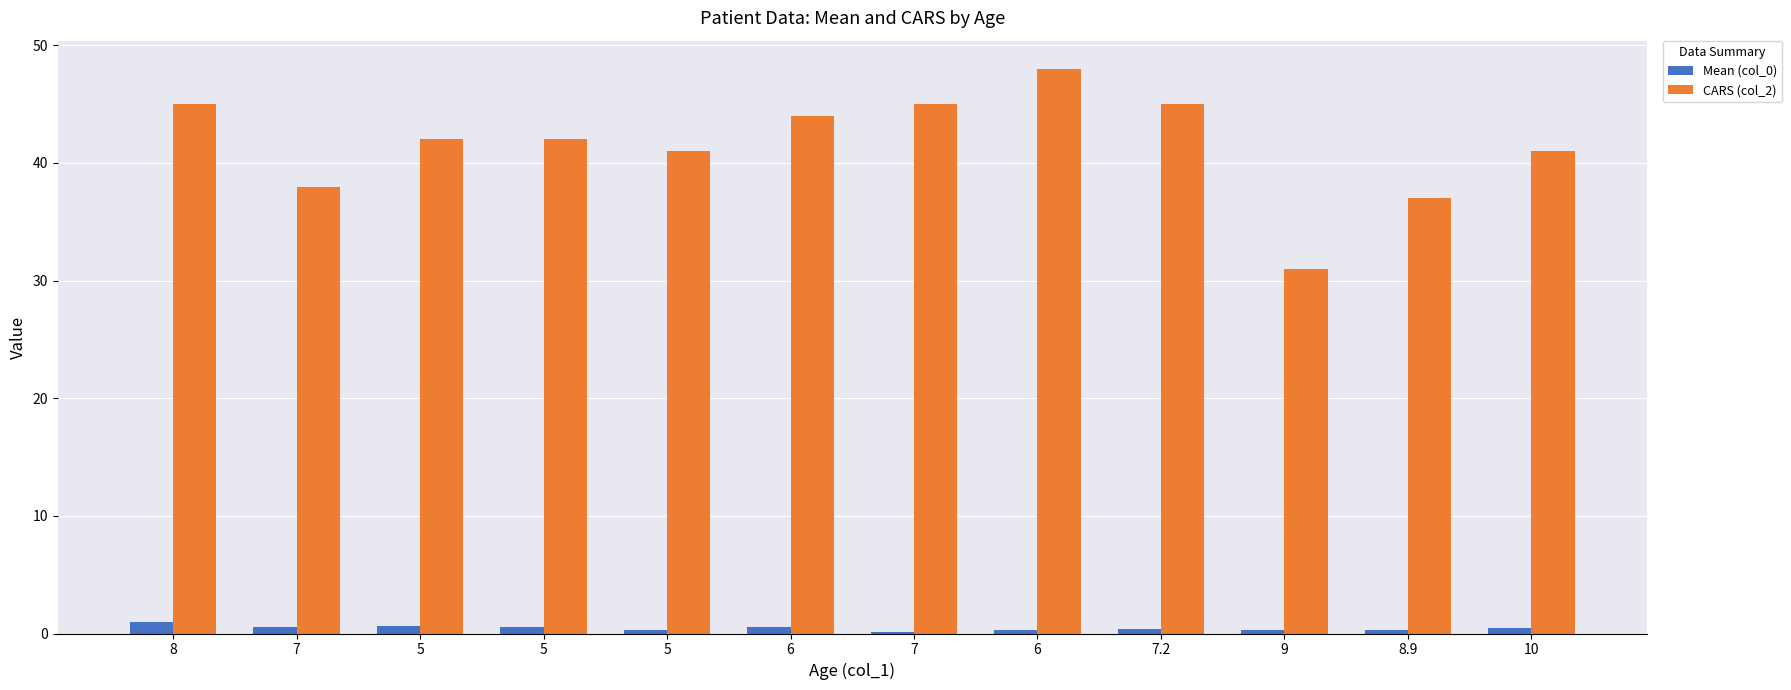

What are all the series names shown in the legend?

Mean (col_0), CARS (col_2)